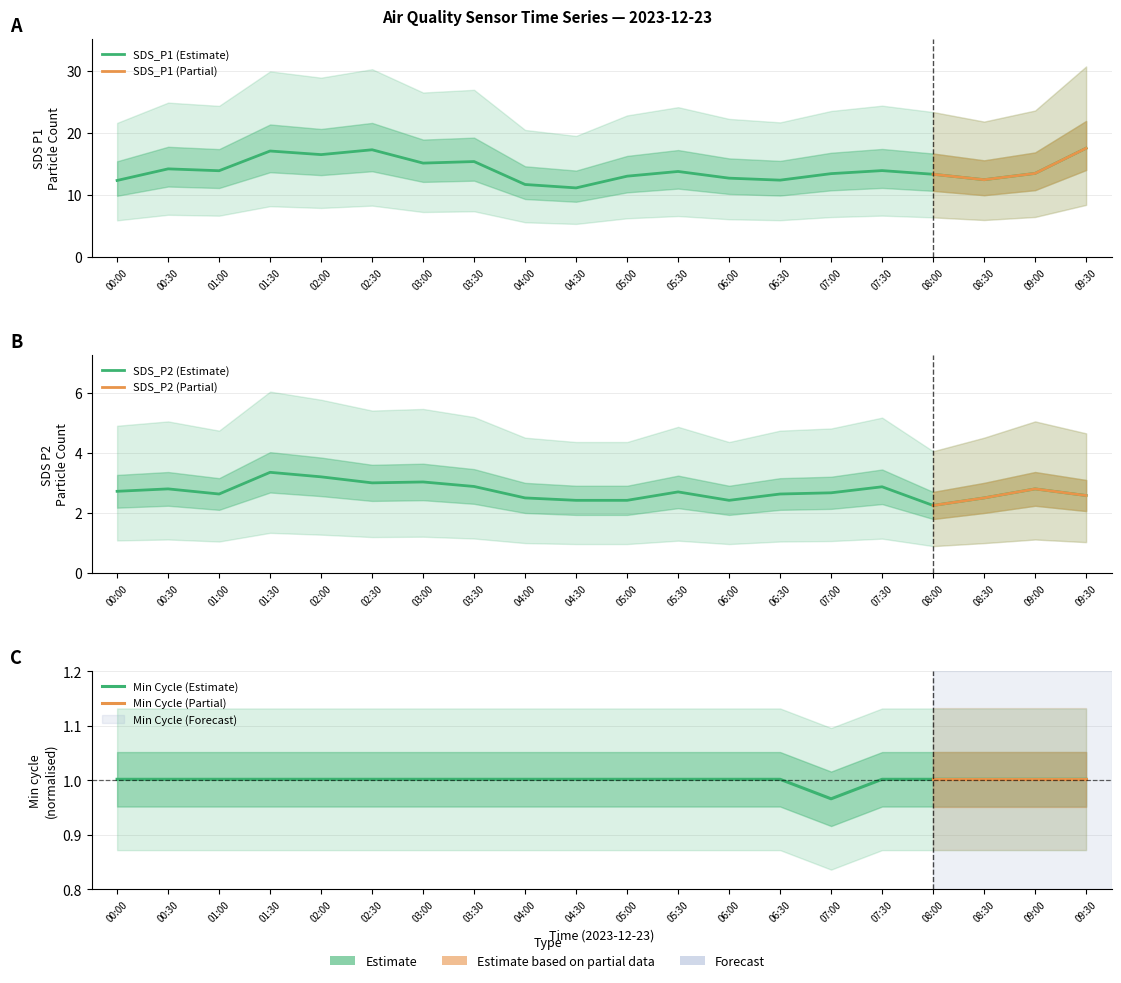

What is the smallest value displayed?

1.0